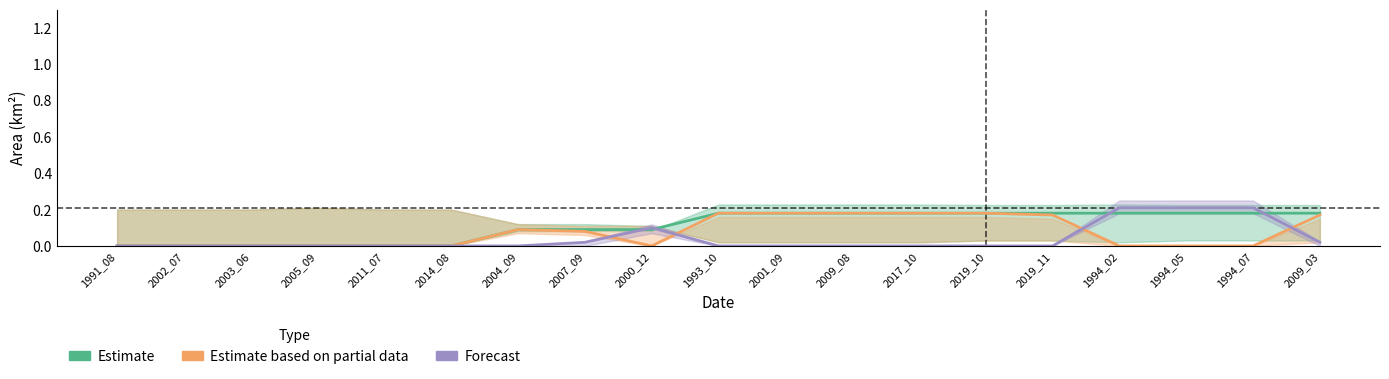

What position from the left is 2011_07?

5